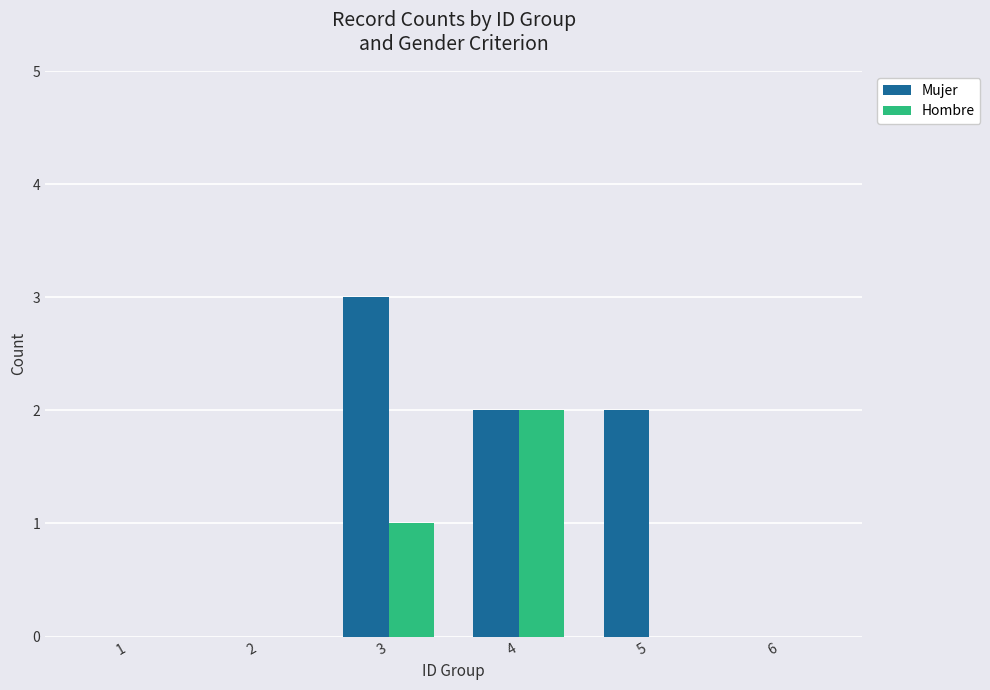

Reading right to left, what are all the values shown in this chart?

Mujer: 6=0	5=2	4=2	3=3	2=0	1=0
Hombre: 6=0	5=0	4=2	3=1	2=0	1=0